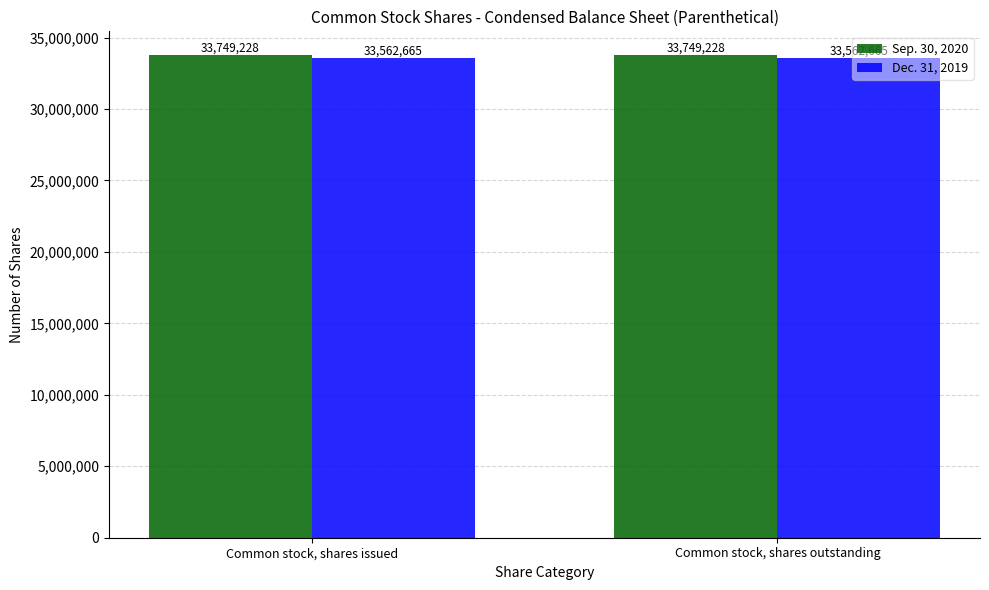

Count the number of data series in this chart.

2